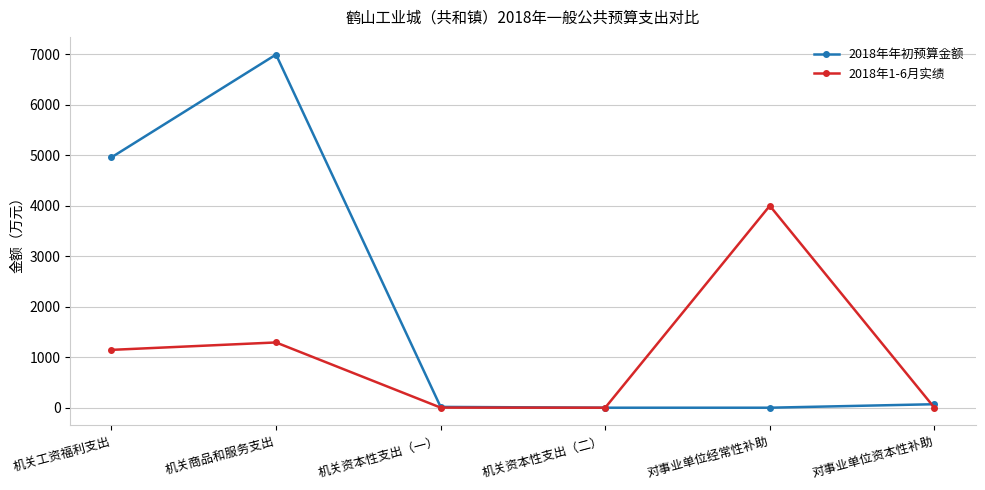

Which series ends up on top after the final intersection of 2018年年初预算金额 and 2018年1-6月实绩?

2018年年初预算金额